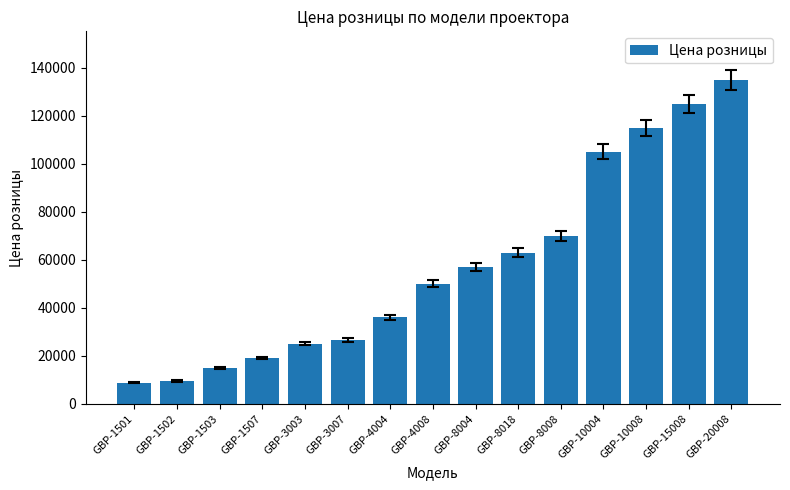

At which label is the value closest to 71890?

GBP-8008